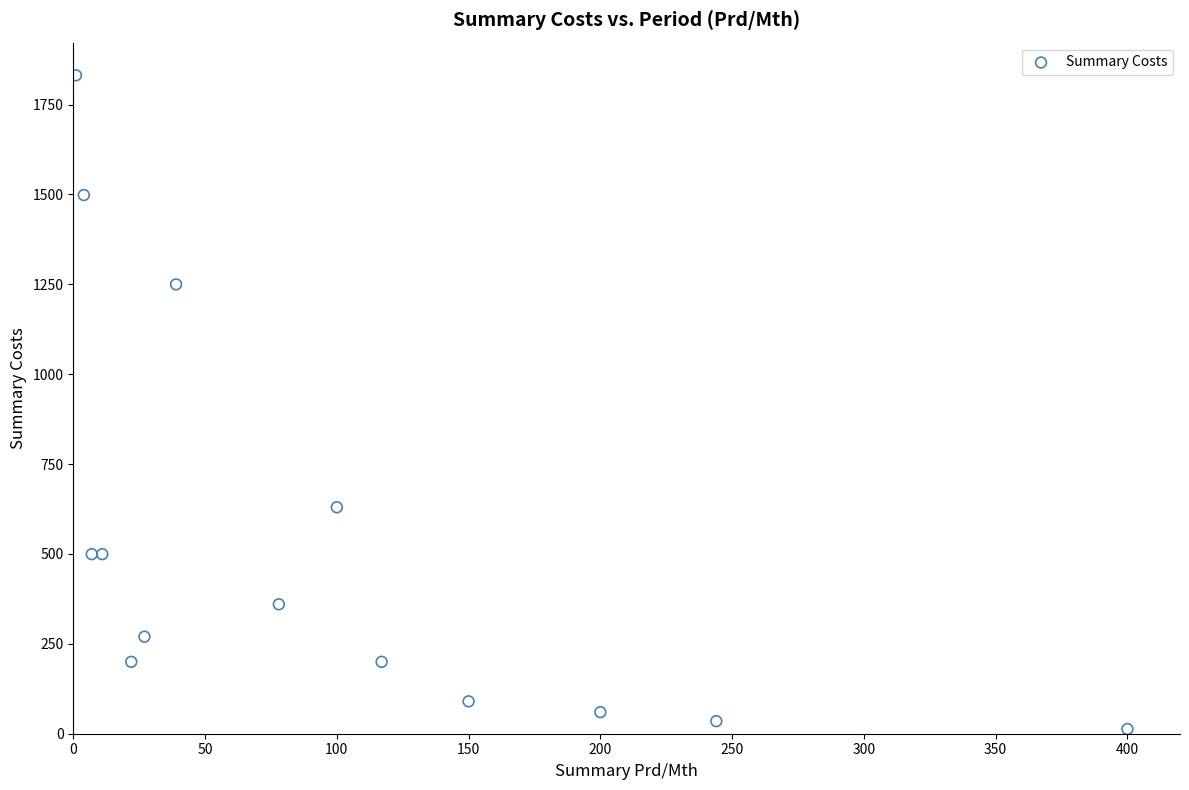

What Y value in the scatter plot is closest to 922?

630.0